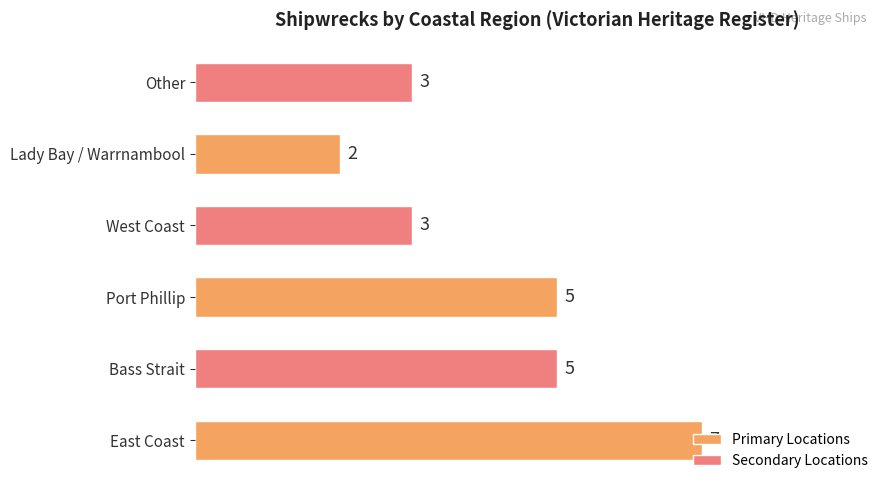

Is it true that the value at West Coast is 5?

False